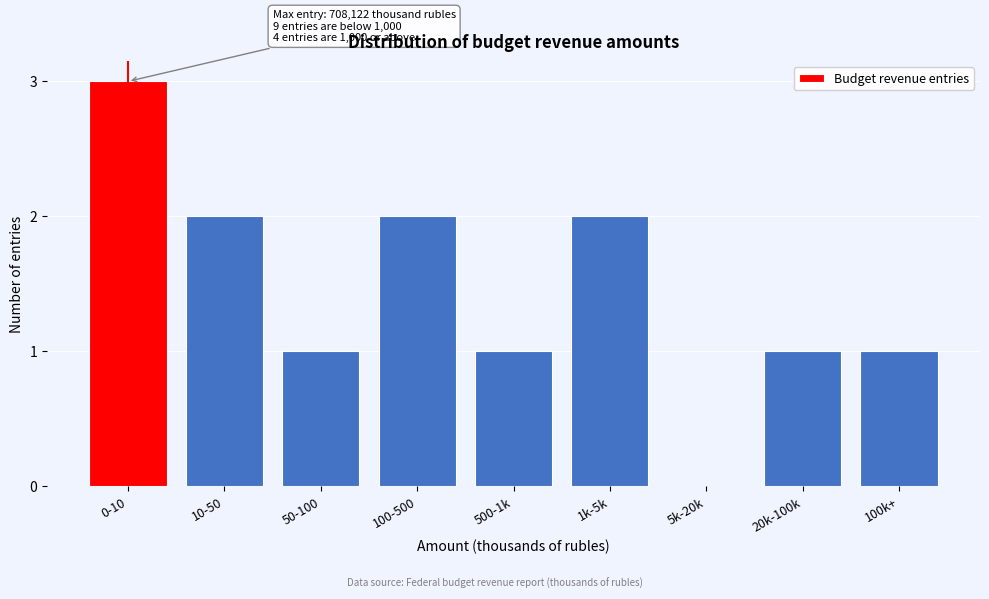

Reading left to right, what are all the values shown in this chart?

0-10=3	10-50=2	50-100=1	100-500=2	500-1k=1	1k-5k=2	5k-20k=0	20k-100k=1	100k+=1